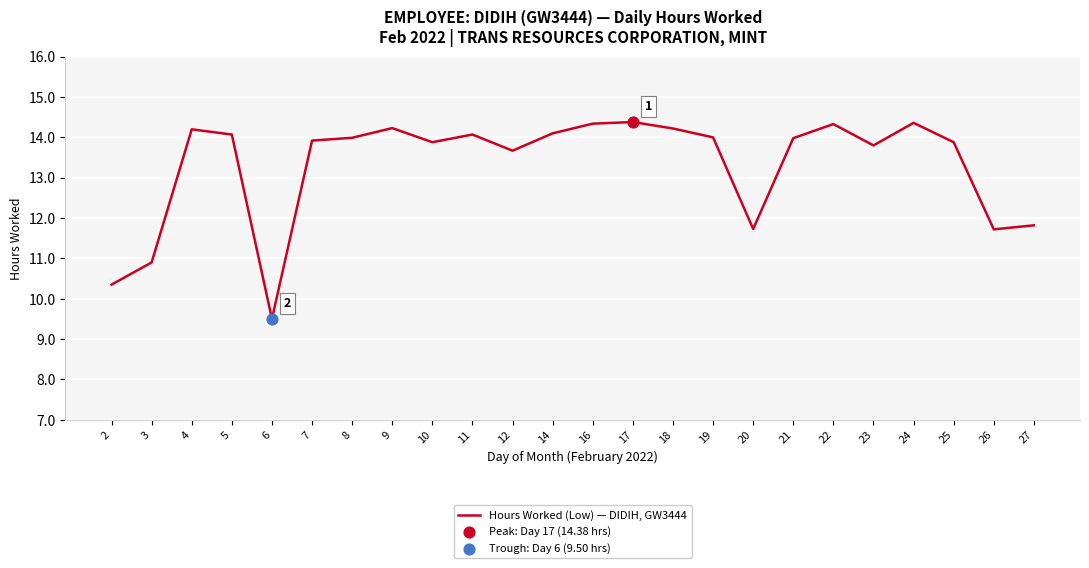

Approximately how many times larger is the value at 21 compared to 20?

1.2